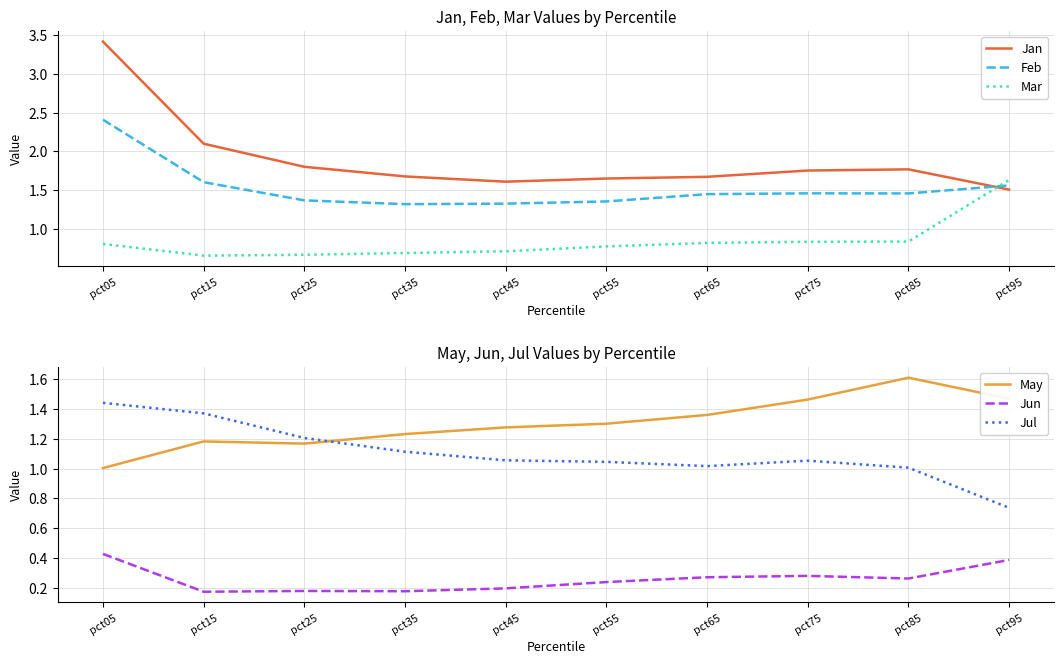

What is the value of the Jul point at the 9th from the left?

1.0